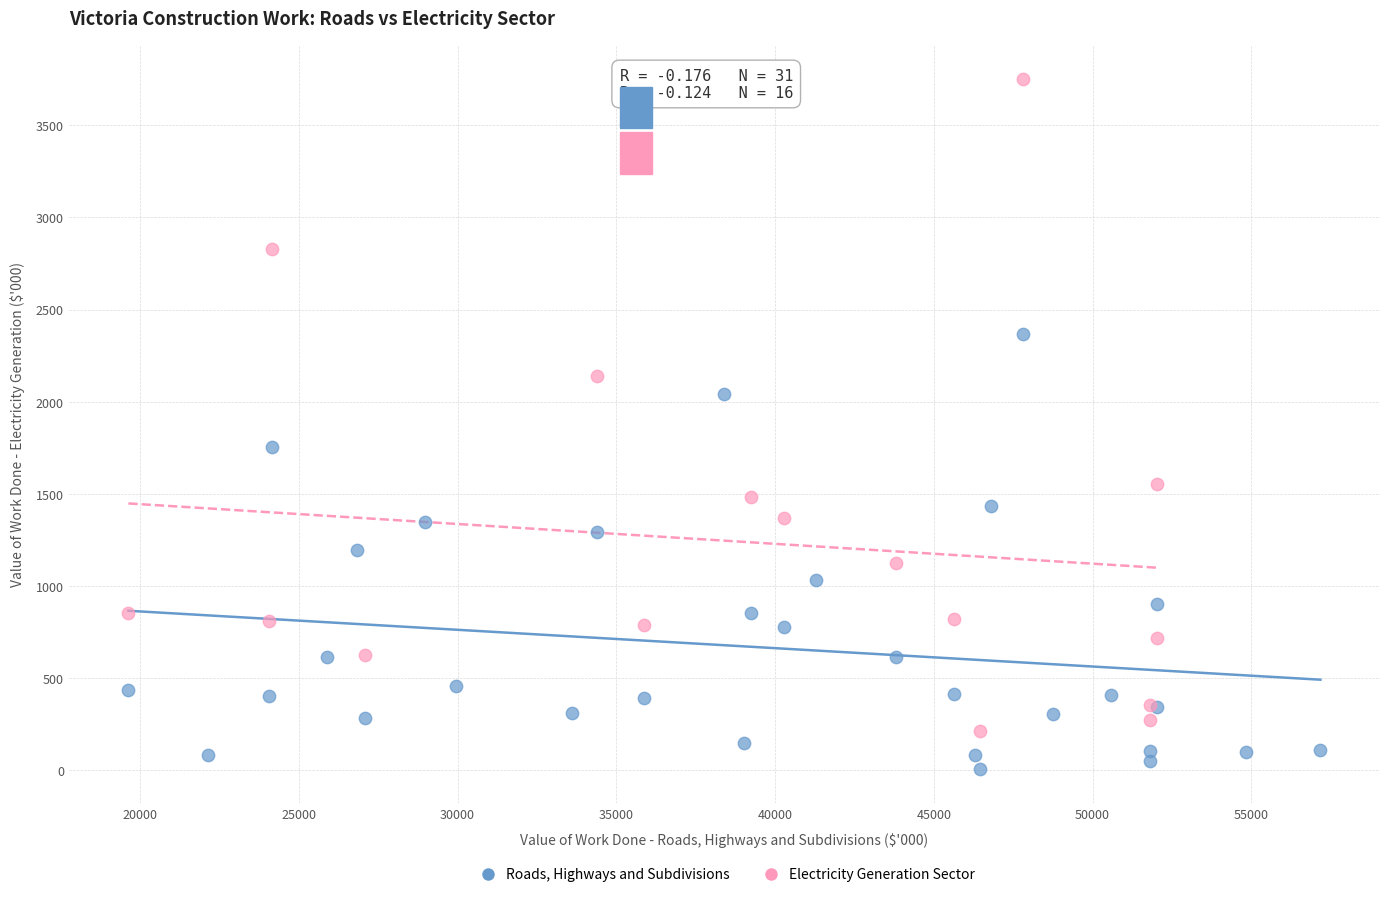

Which series reaches the minimum Y coordinate?

Roads, Highways and Subdivisions